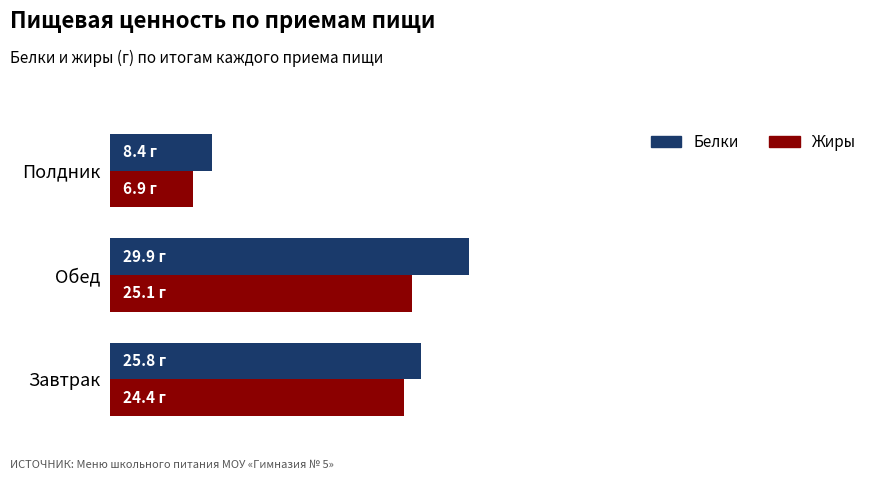

At which category does the chart reach its peak across all series?

Обед